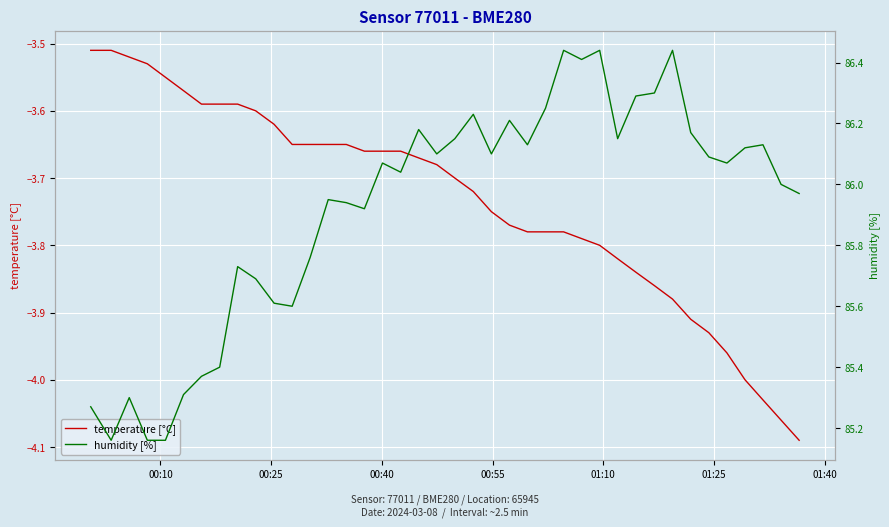

Is this an area chart (filled region under the line)?

No